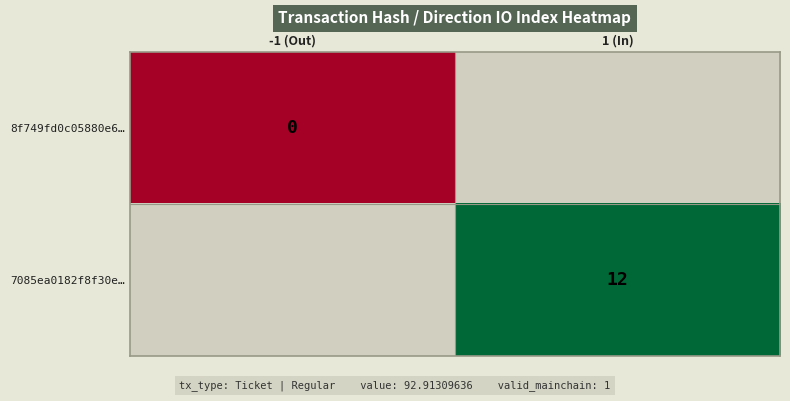

The 7085ea0182f8f30e… series shows 19 at 1 (In). True or false?

False